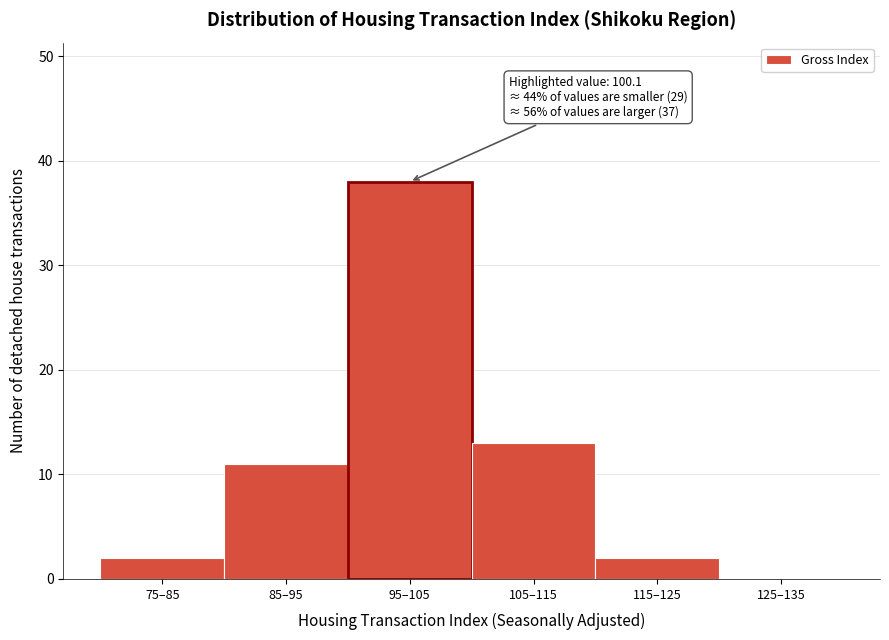

Reading left to right, what are all the values shown in this chart?

75–85=2	85–95=11	95–105=38	105–115=13	115–125=2	125–135=0